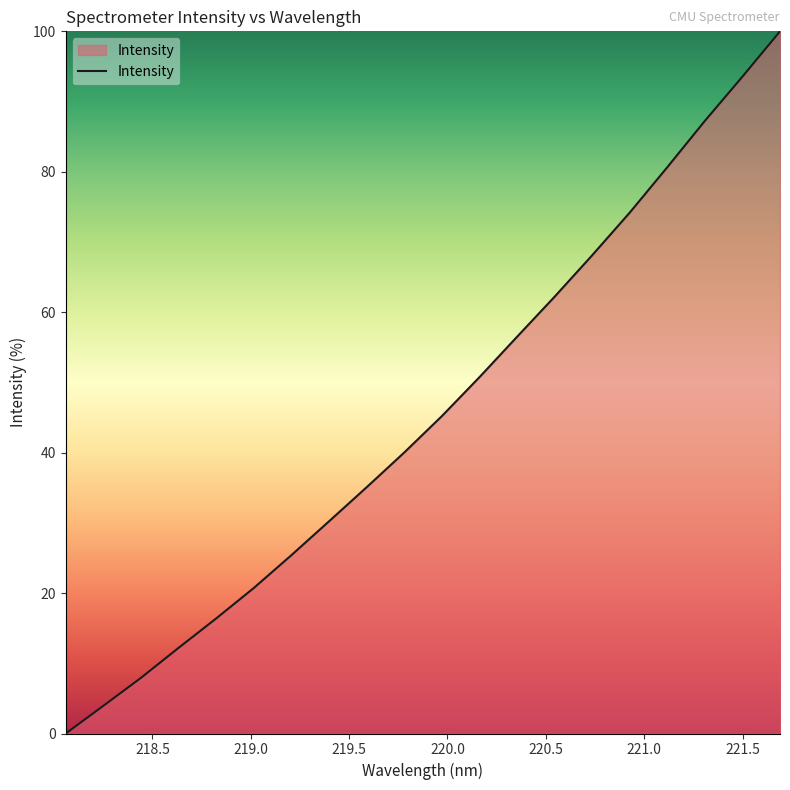

What is the difference between the maximum and minimum values?

100.0